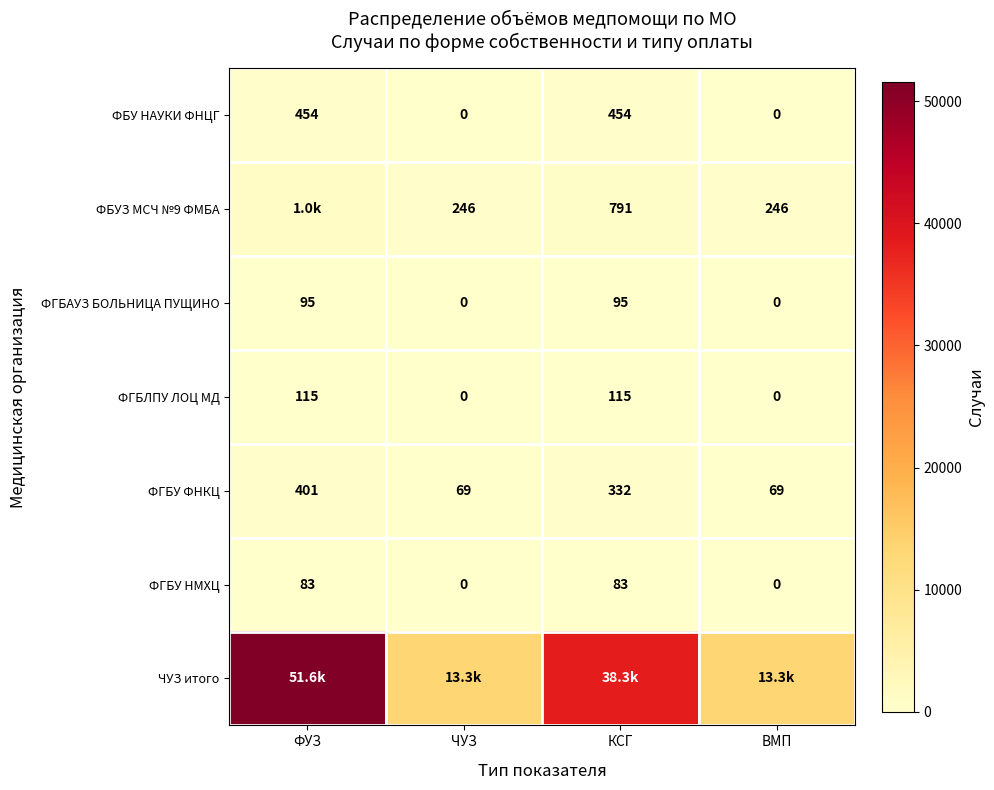

How many ФГБУ НМХЦ values are between 0 and 83?

4